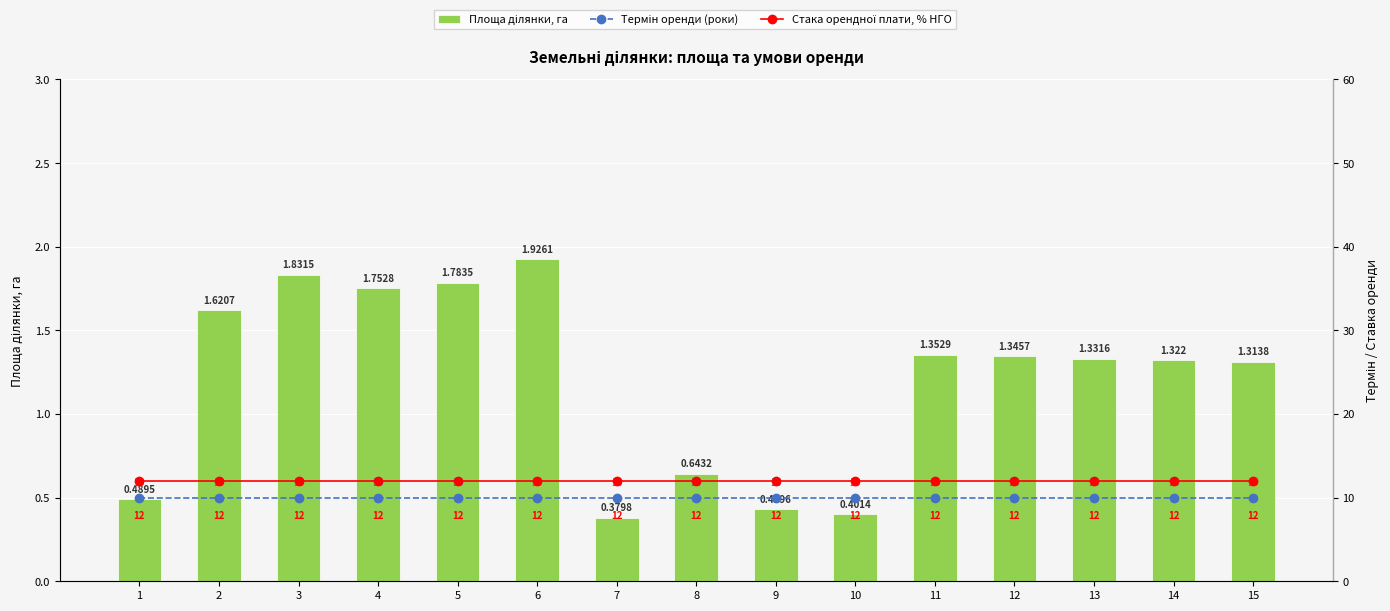

Reading left to right, list all the values displayed in this chart.

Площа ділянки, га: 0.5	1.6	1.8	1.8	1.8	1.9	0.4	0.6	0.4	0.4	1.4	1.3	1.3	1.3	1.3
Термін оренди (роки): 10.0	10.0	10.0	10.0	10.0	10.0	10.0	10.0	10.0	10.0	10.0	10.0	10.0	10.0	10.0
Стака орендної плати, % НГО: 12.0	12.0	12.0	12.0	12.0	12.0	12.0	12.0	12.0	12.0	12.0	12.0	12.0	12.0	12.0